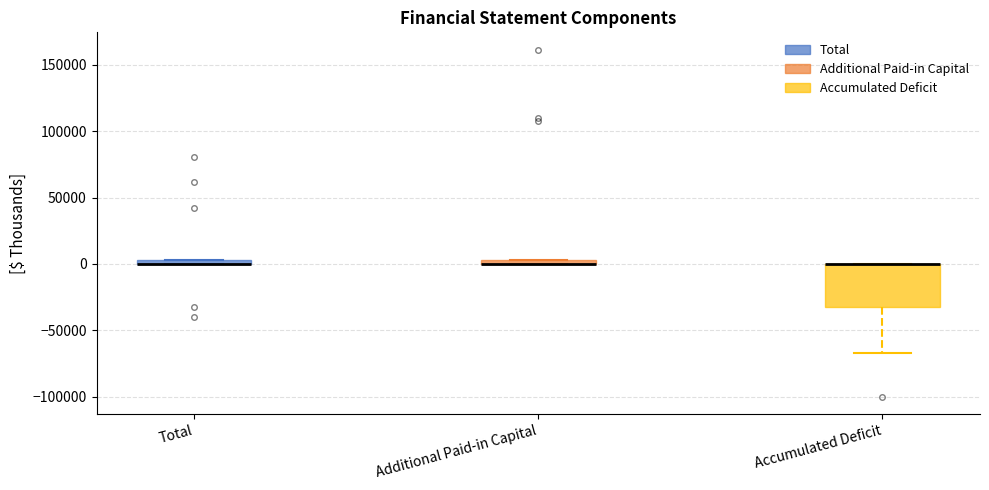

Comparing the boxes themselves (not the whiskers), which one is the tallest?

Accumulated Deficit